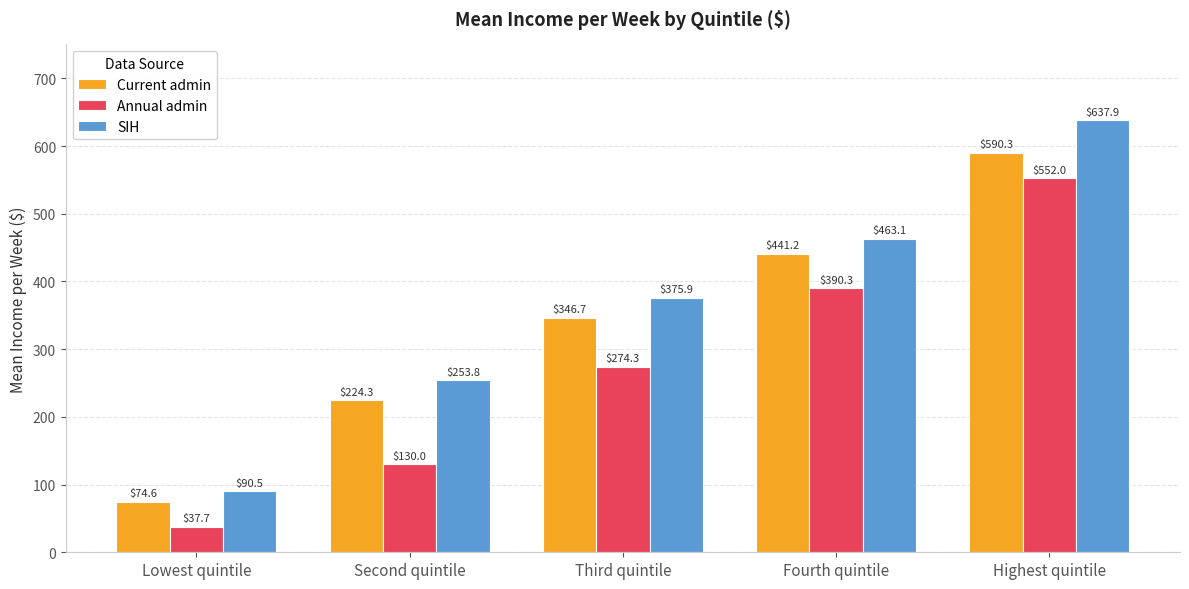

Reading right to left, transcribe all the data shown in this chart.

Current admin: Highest quintile=590.3	Fourth quintile=441.2	Third quintile=346.7	Second quintile=224.3	Lowest quintile=74.6
Annual admin: Highest quintile=552.0	Fourth quintile=390.3	Third quintile=274.3	Second quintile=130.0	Lowest quintile=37.7
SIH: Highest quintile=637.9	Fourth quintile=463.1	Third quintile=375.9	Second quintile=253.8	Lowest quintile=90.5